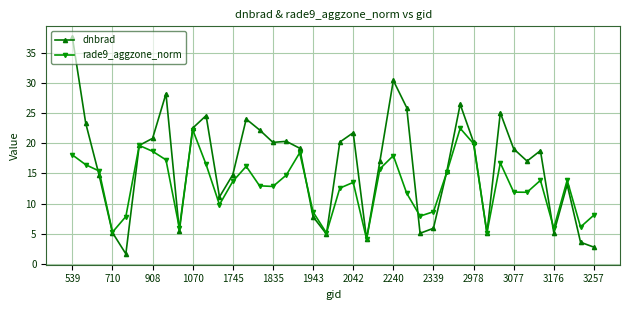

How many data points does each series have?

40